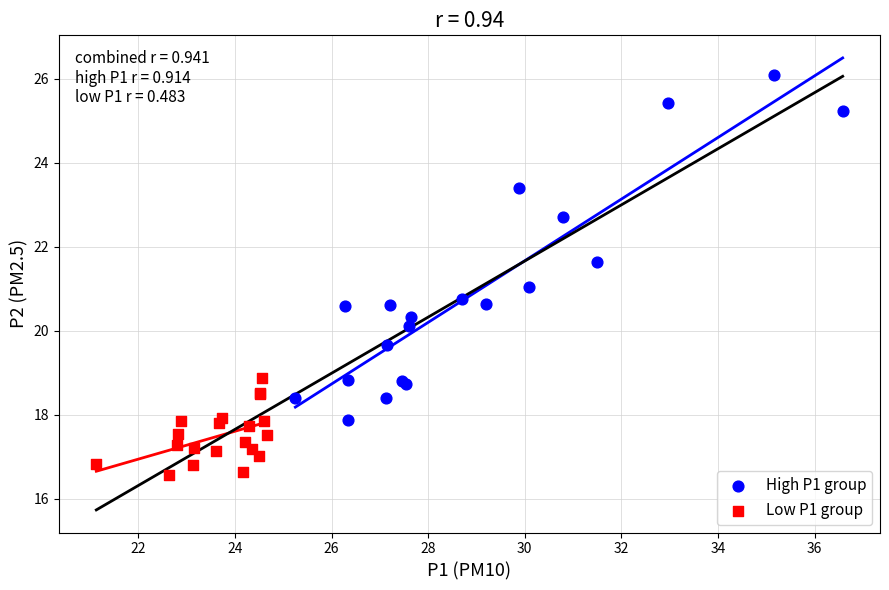

Which series has the largest Y range (max minus min)?

High P1 group